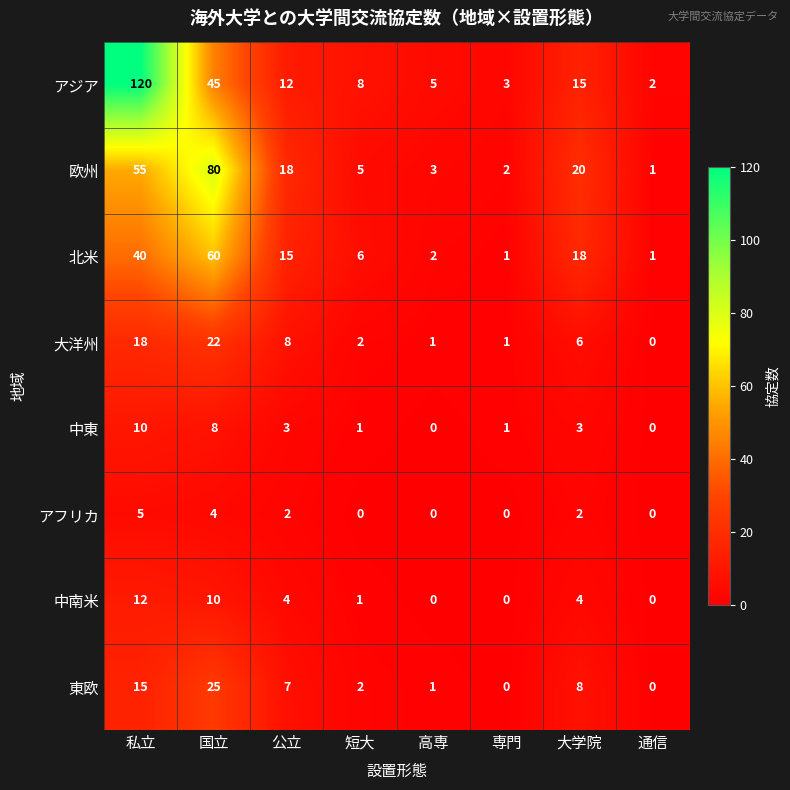

The value of 北米 at 私立 is 10. True or false?

False